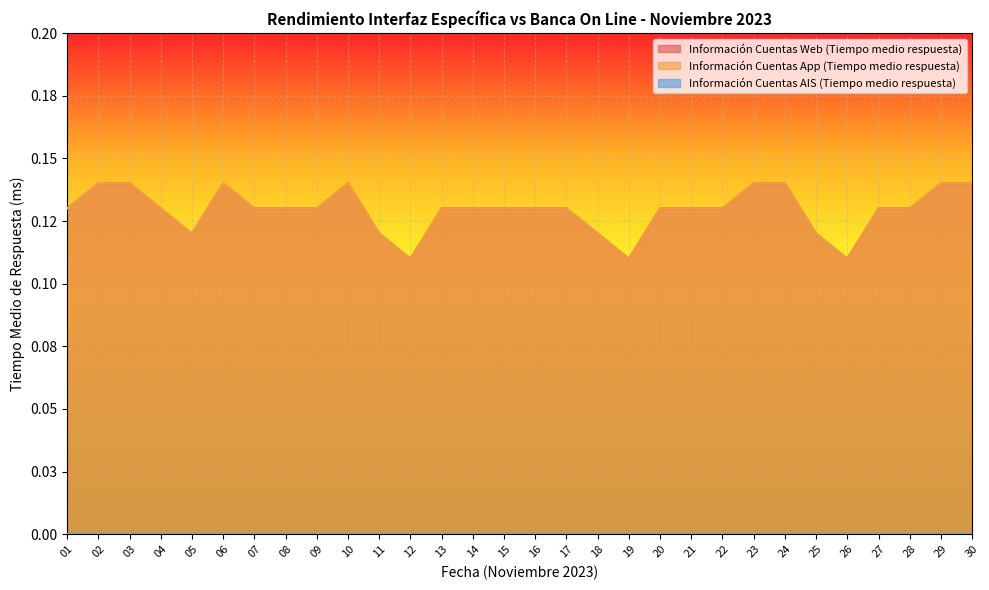

Which category has the lowest value in the Información Cuentas Web (Tiempo medio respuesta) series?

12